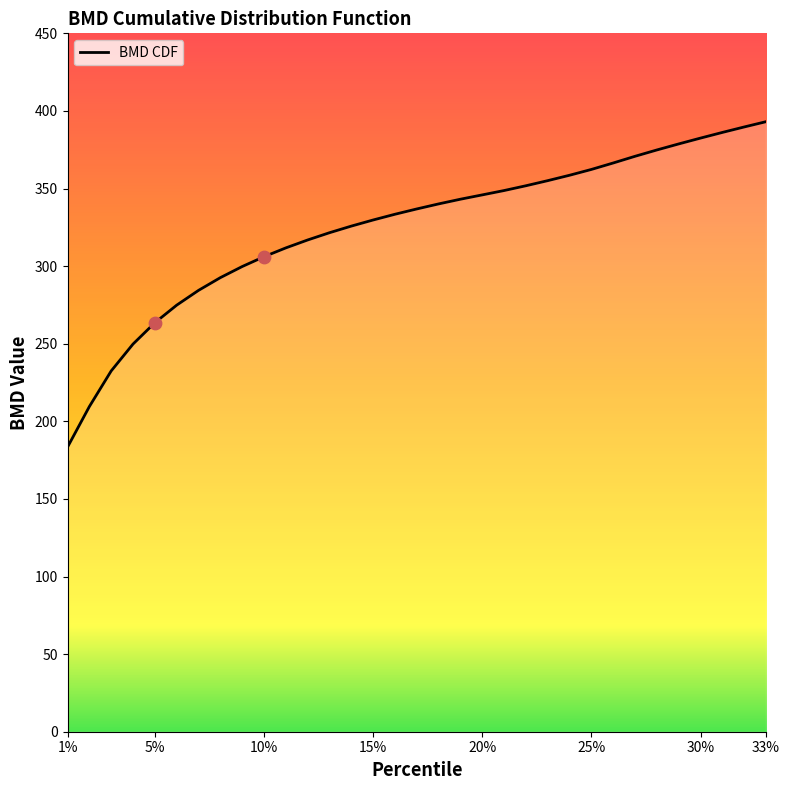

What is the greatest value displayed?

393.1